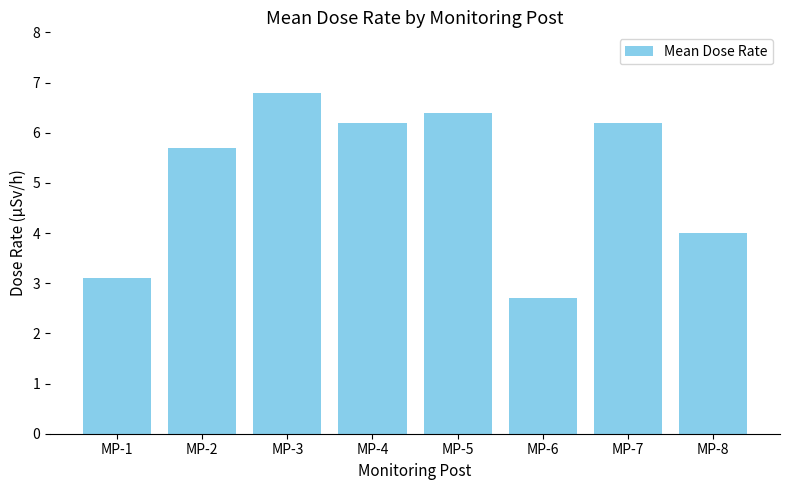

How many series are shown in this chart?

1